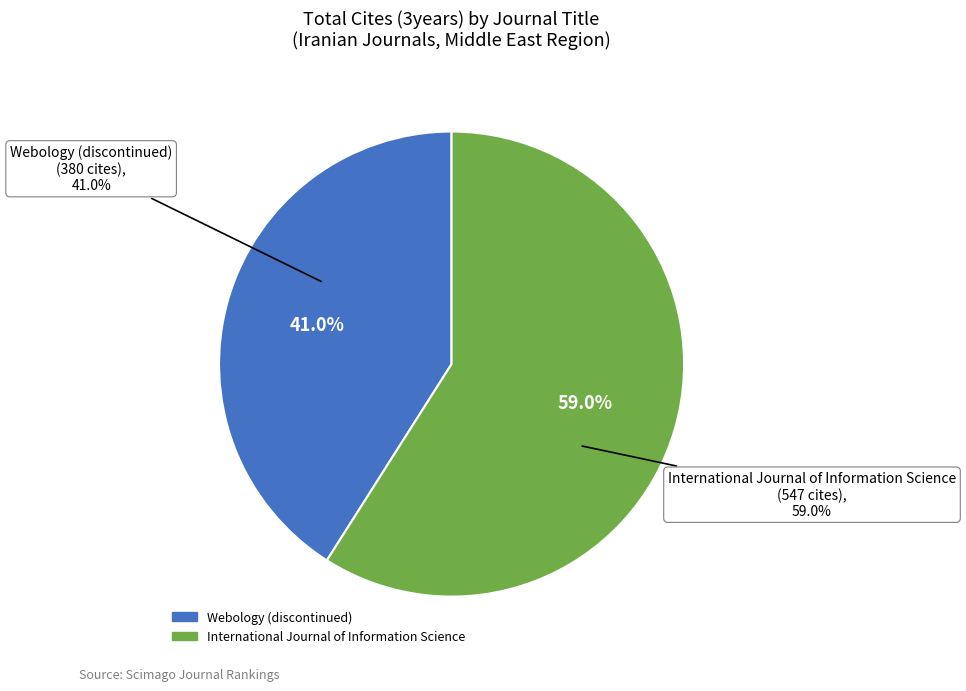

Count the number of slices in the pie.

2